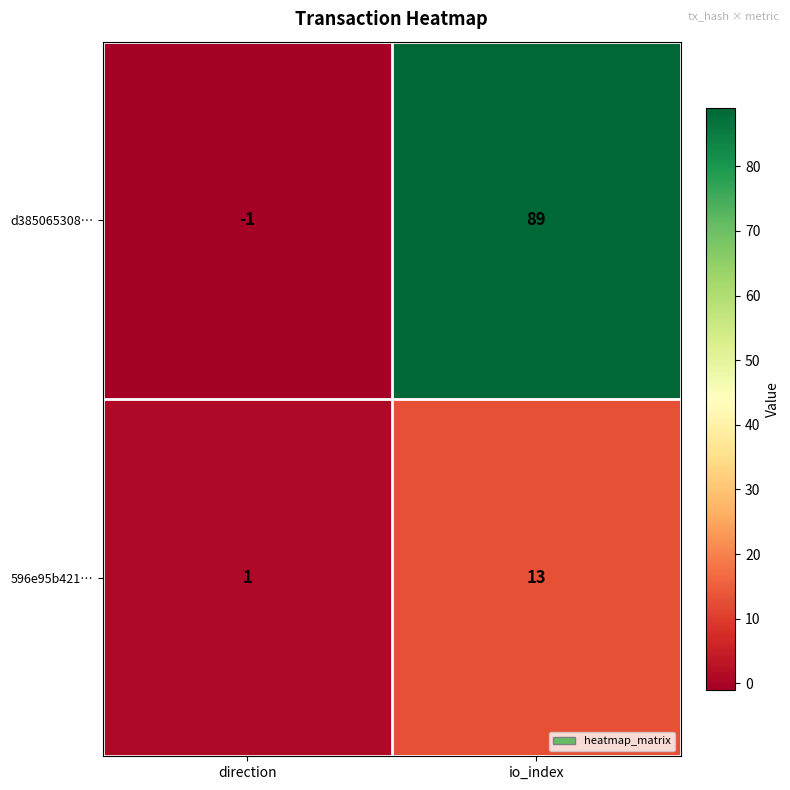

What is the average value of the 596e95b421… series?

7